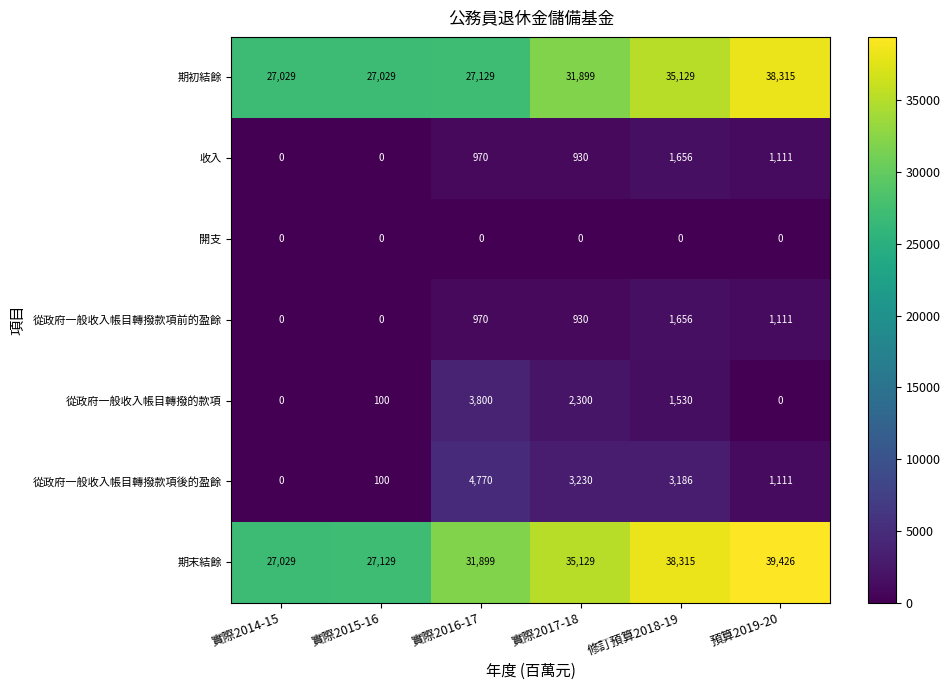

Where is 收入 nearest to the value 828?

實際2017-18